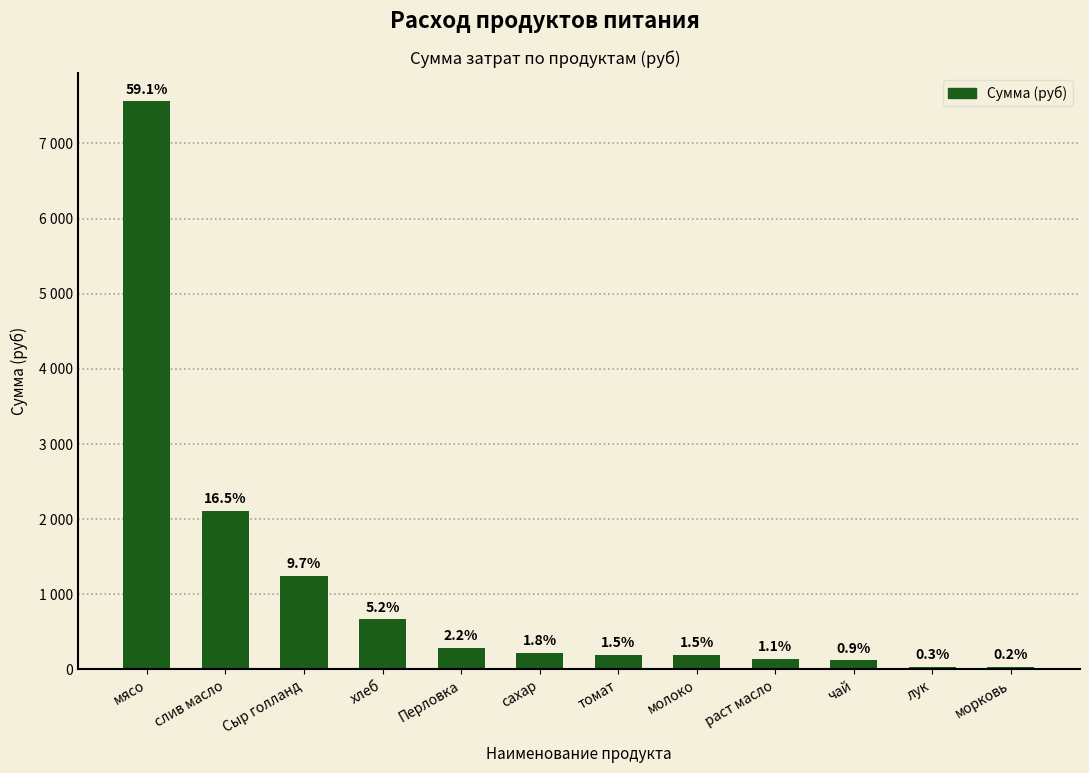

Rank the categories by value from highest to lowest.

мясо, слив масло, Сыр голланд, хлеб, Перловка, сахар, томат, молоко, раст масло, чай, лук, морковь